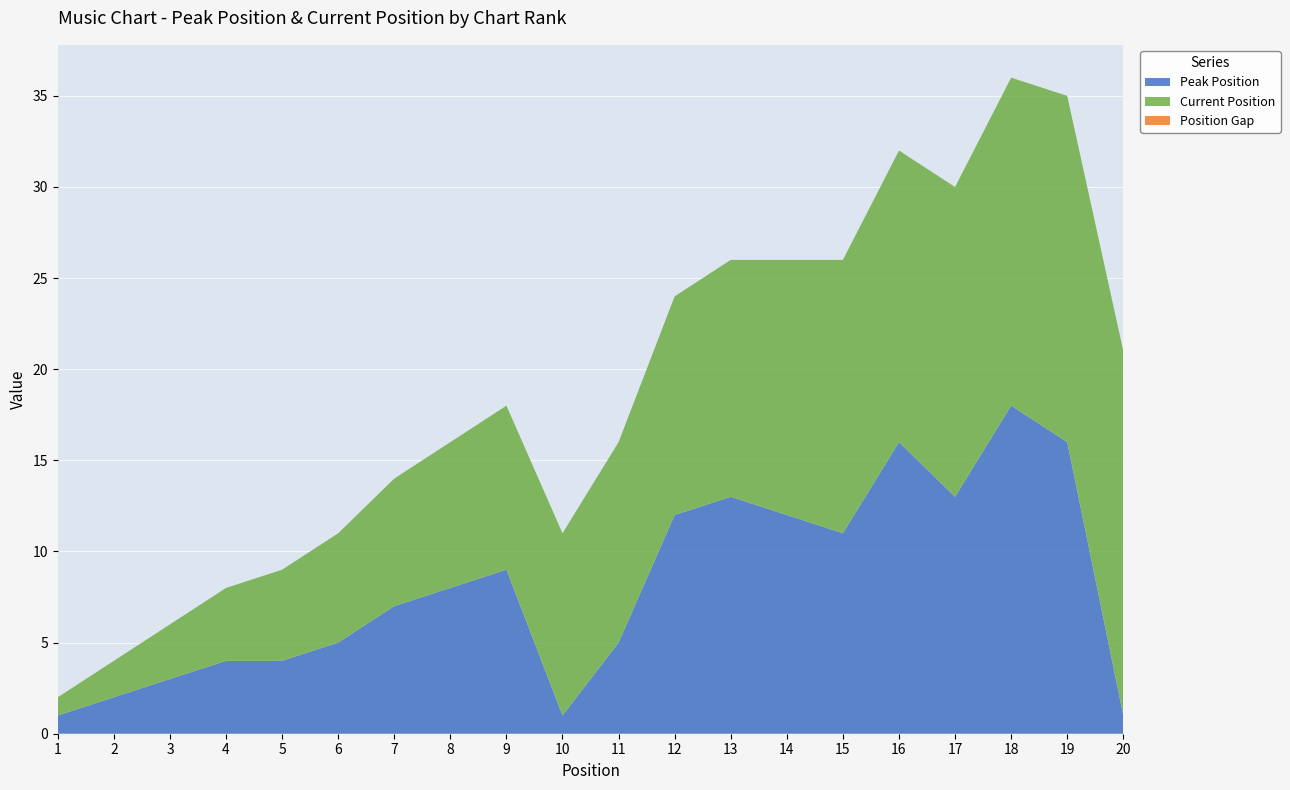

True or false: Peak Position has a value of 6 at 12.

False